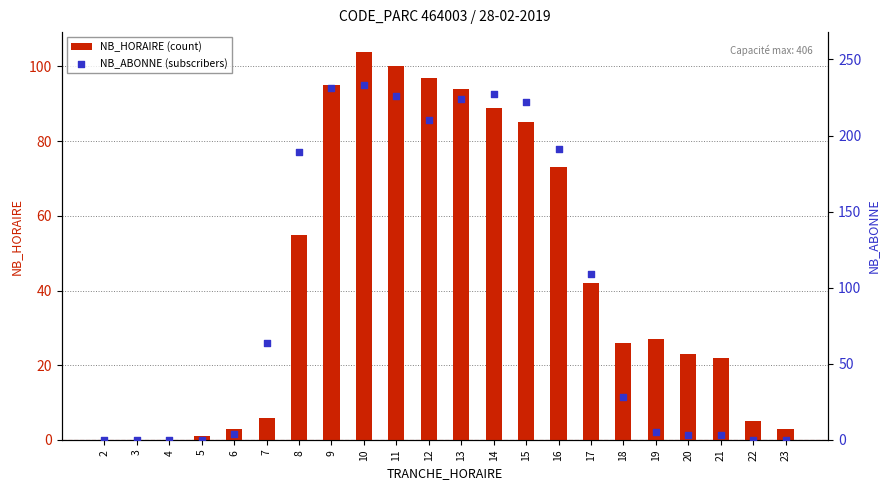

Which series contains the highest Y value?

NB_ABONNE